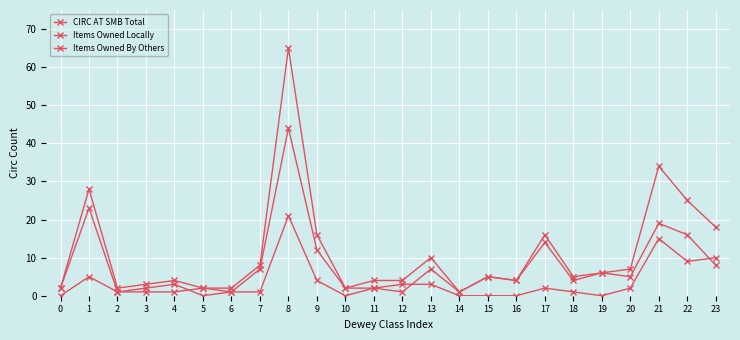

What is the total value across all series at 15?

10